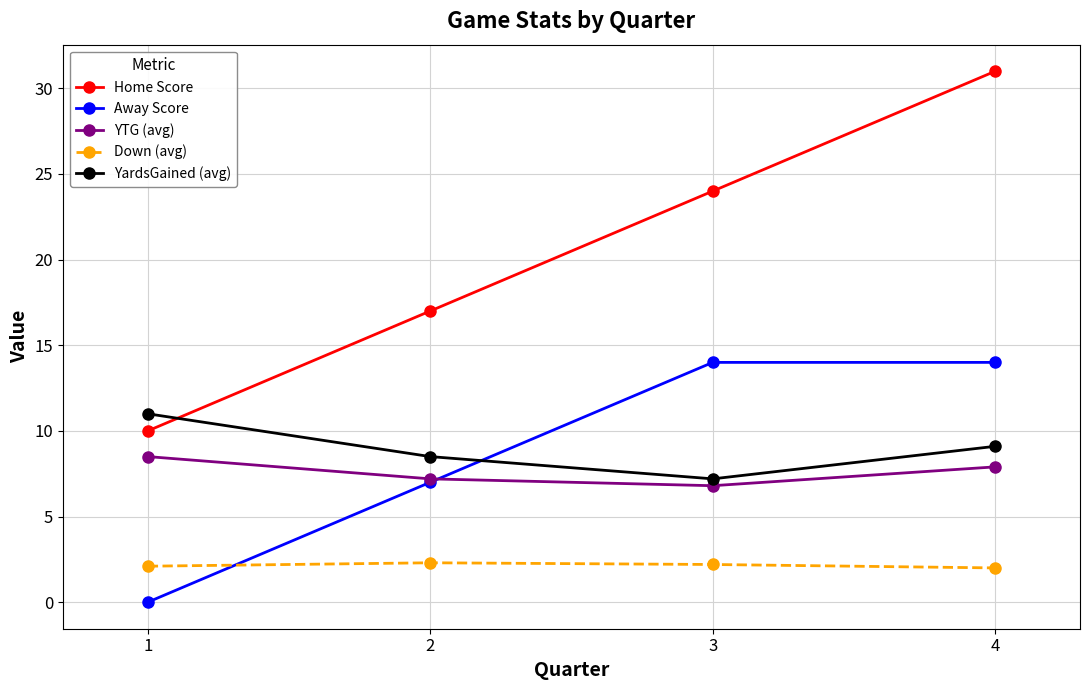

Rank the series at 1 from lowest to highest value.

Away Score, Down (avg), YTG (avg), Home Score, YardsGained (avg)